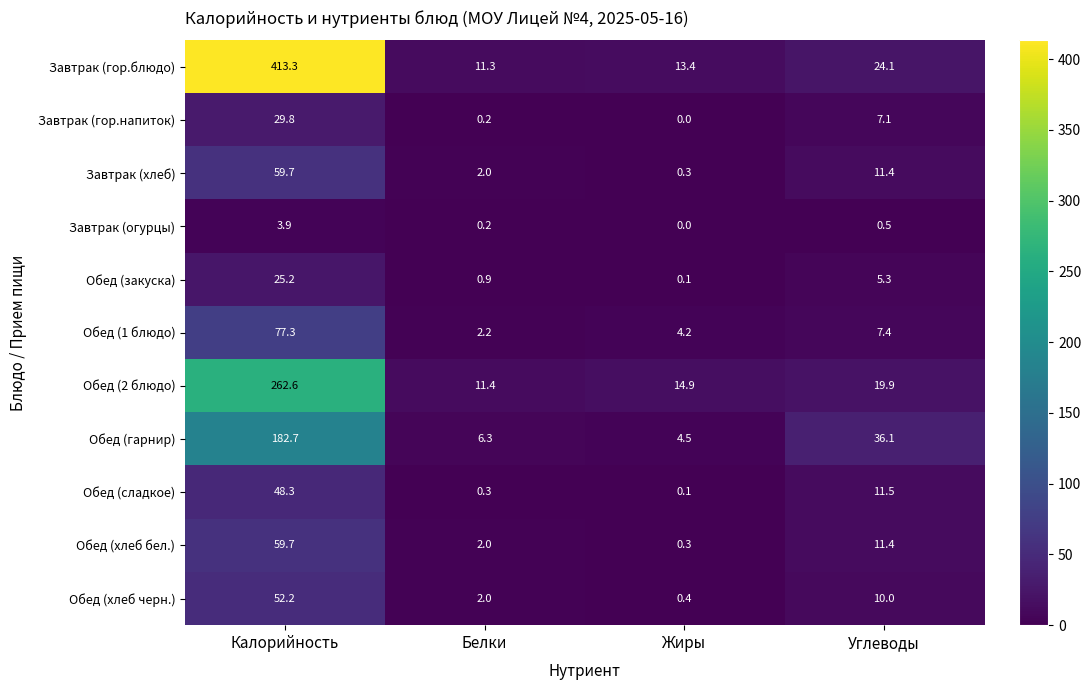

Read the Обед (хлеб бел.) value at Углеводы.

11.4